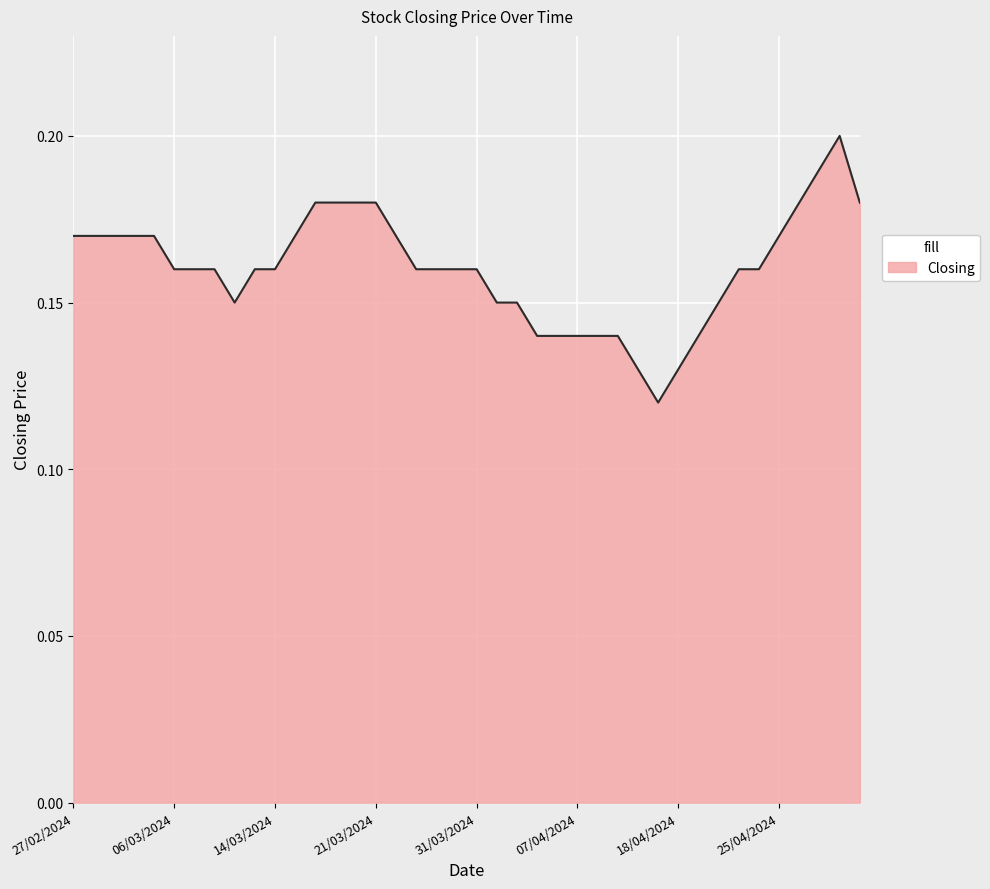

How many points are lower than both their immediate neighbors (excluding endpoints)?

2